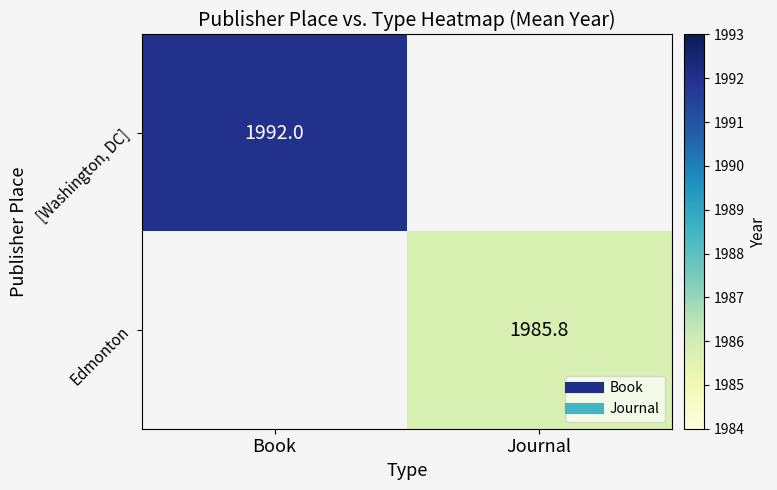

At which category does the chart reach its peak across all series?

Book